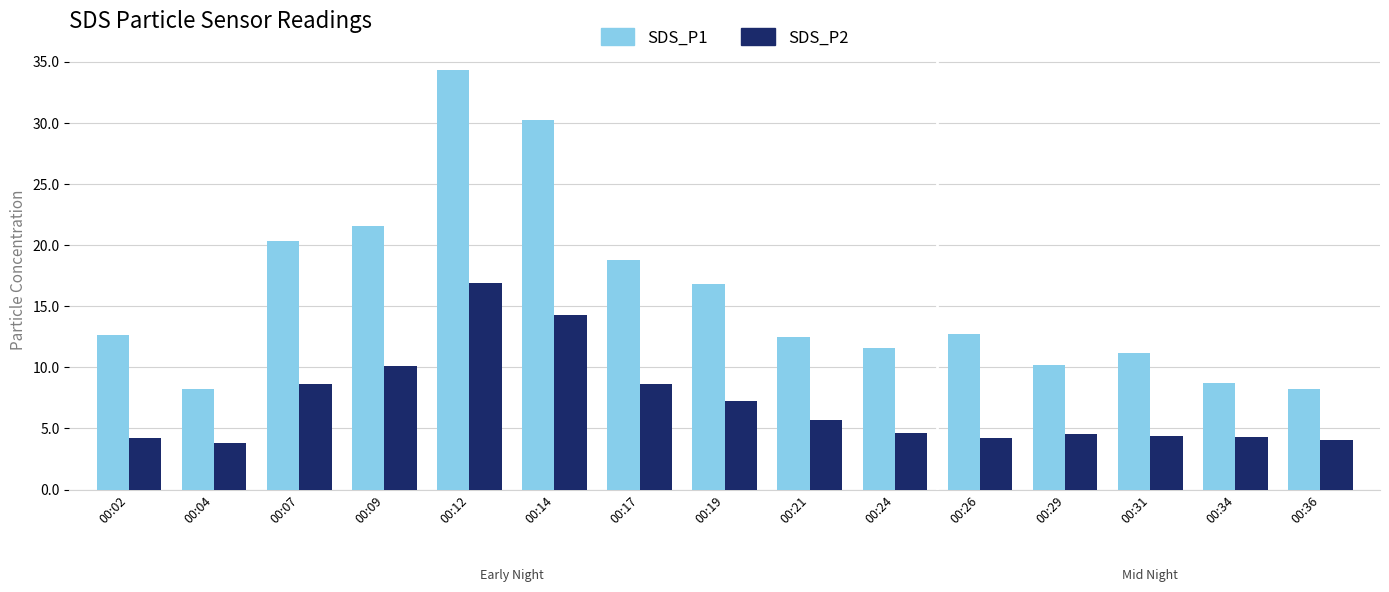

Is it true that SDS_P1 equals 18.8 at 00:17?

True